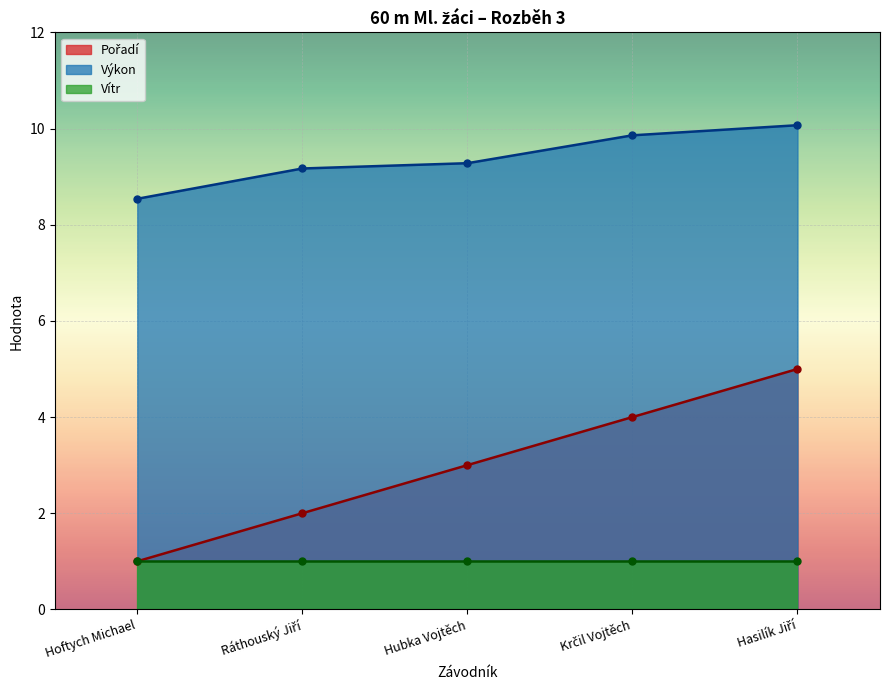

What is the difference between the maximum and minimum values in the Pořadí series?

4.0